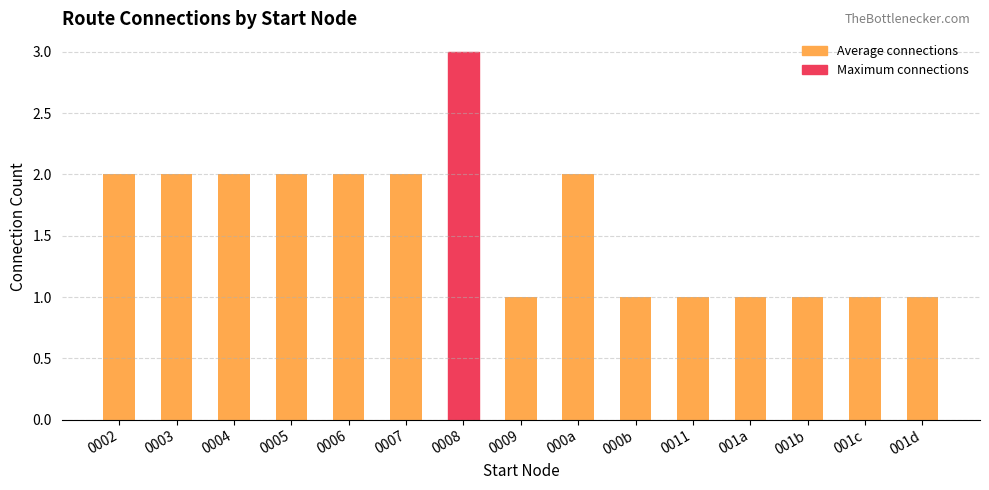

Which category has the highest value across all series?

0008